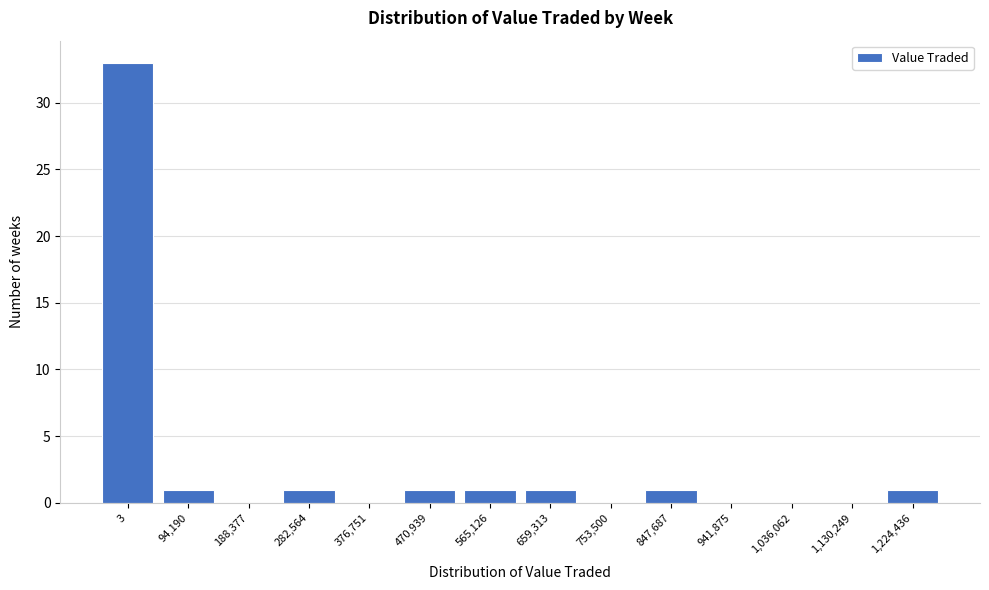

Reading left to right, list all the values displayed in this chart.

3=33	94,190=1	188,377=0	282,564=1	376,751=0	470,939=1	565,126=1	659,313=1	753,500=0	847,687=1	941,875=0	1,036,062=0	1,130,249=0	1,224,436=1